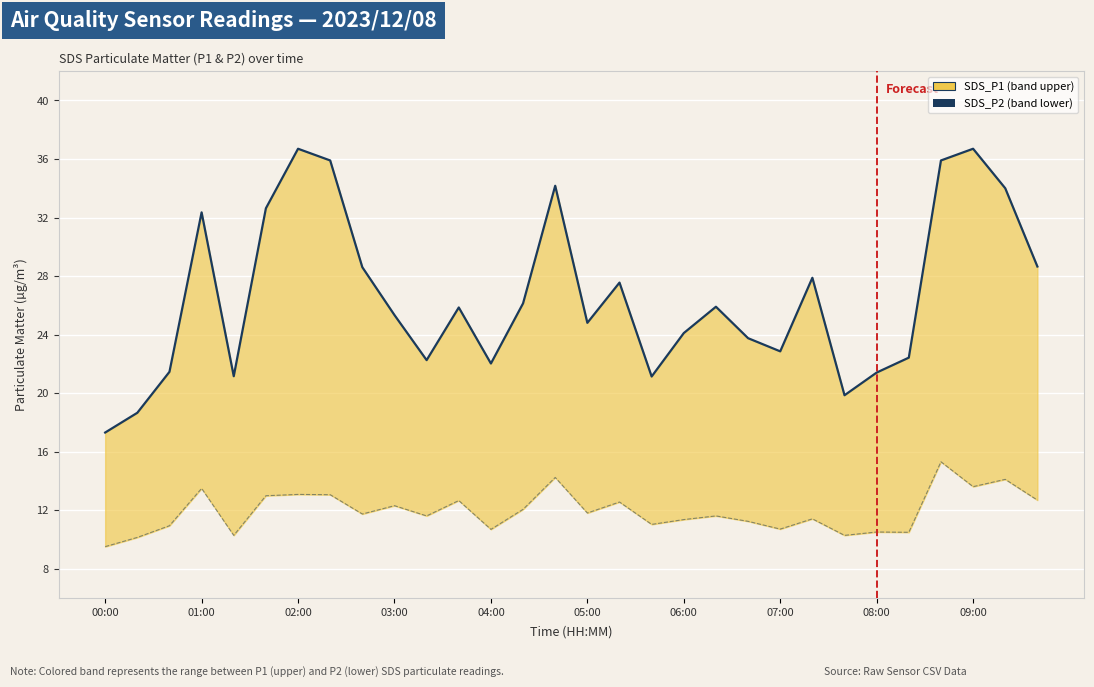

How many lines are shown in the chart?

2